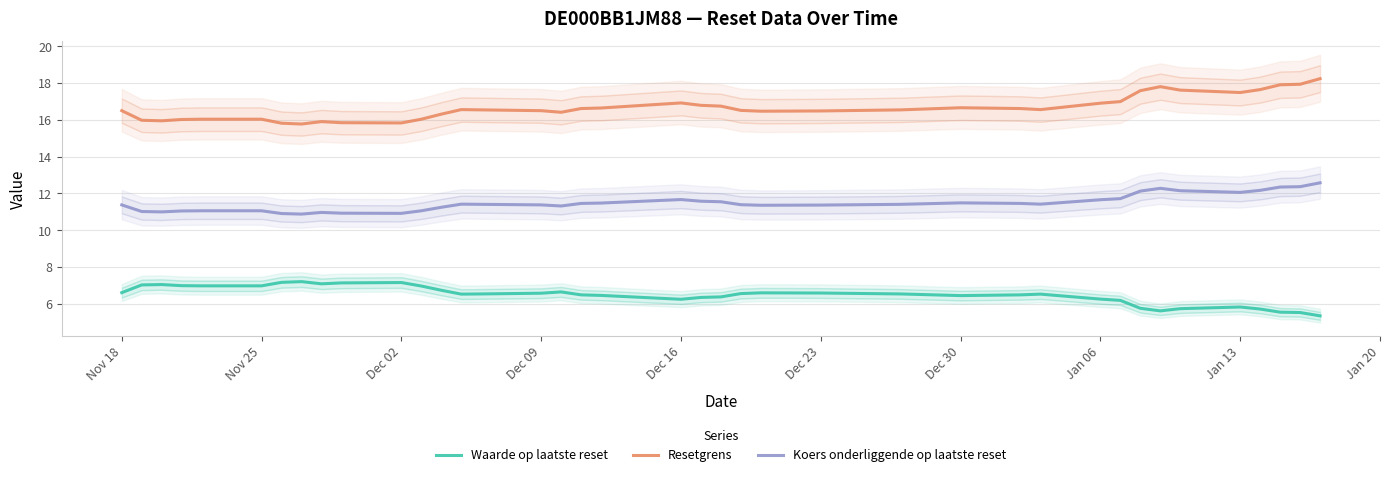

What is the maximum value for Waarde op laatste reset?

7.2